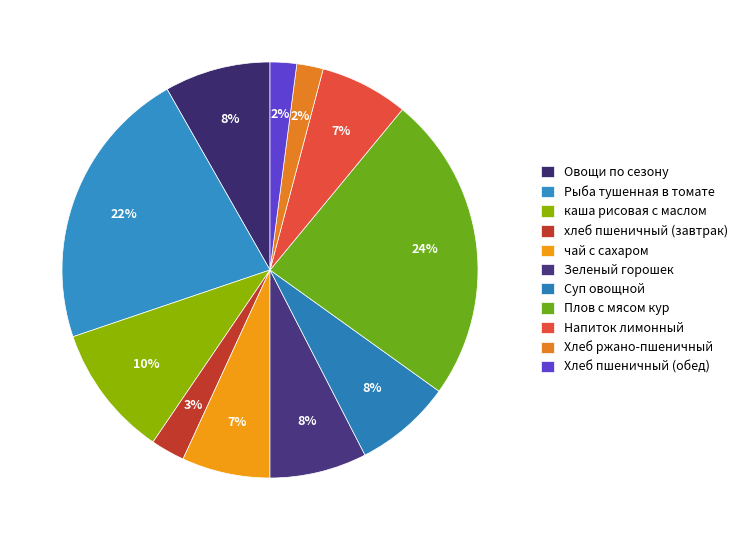

How many slices are in this pie chart?

11